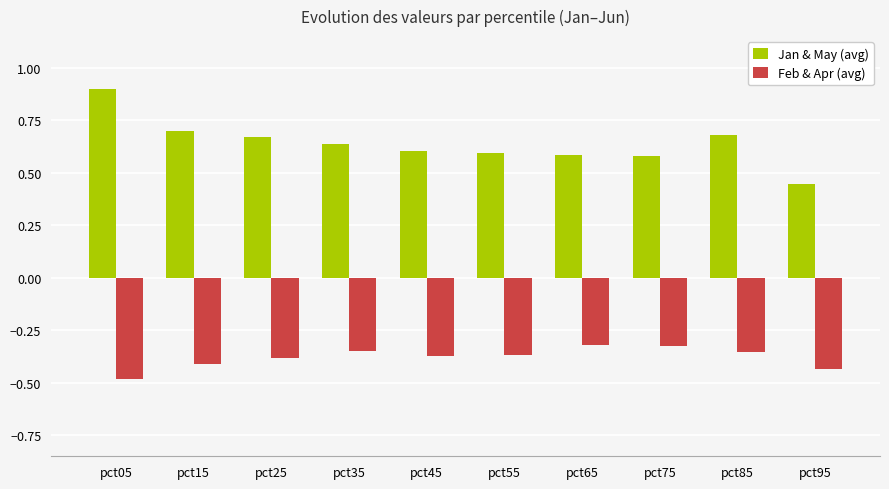

What is the total value across all series at pct15?

0.3